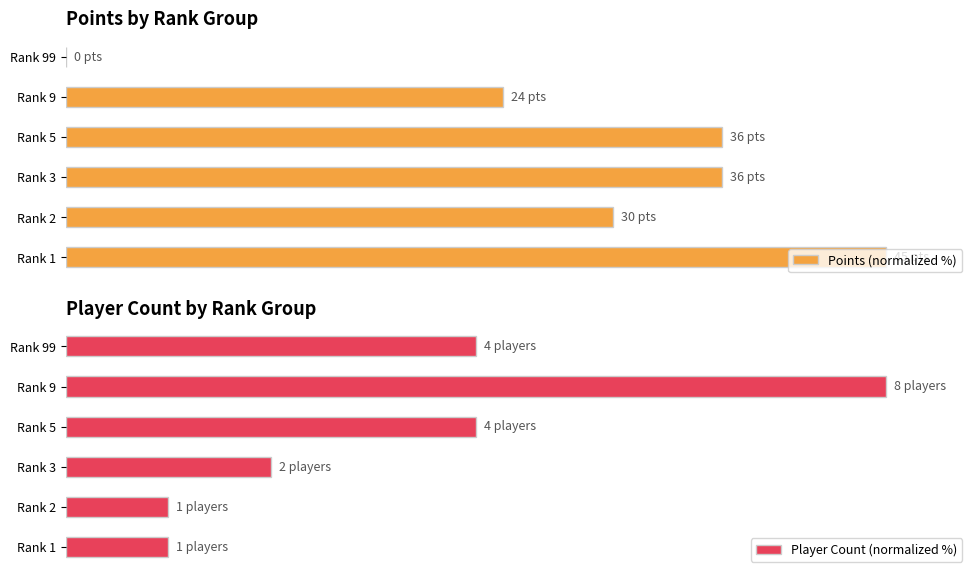

At which label is Points (normalized %) closest to 50?

Rank 9